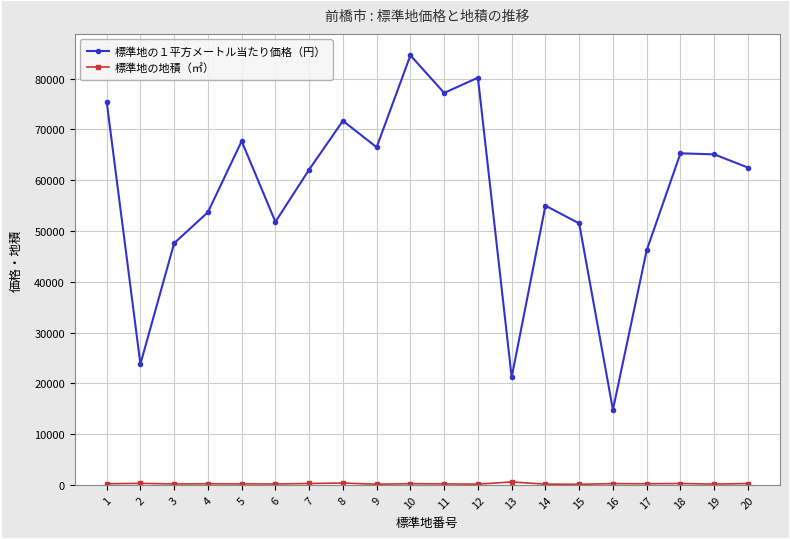

Which series has the widest spread of values?

標準地の１平方メートル当たり価格（円）